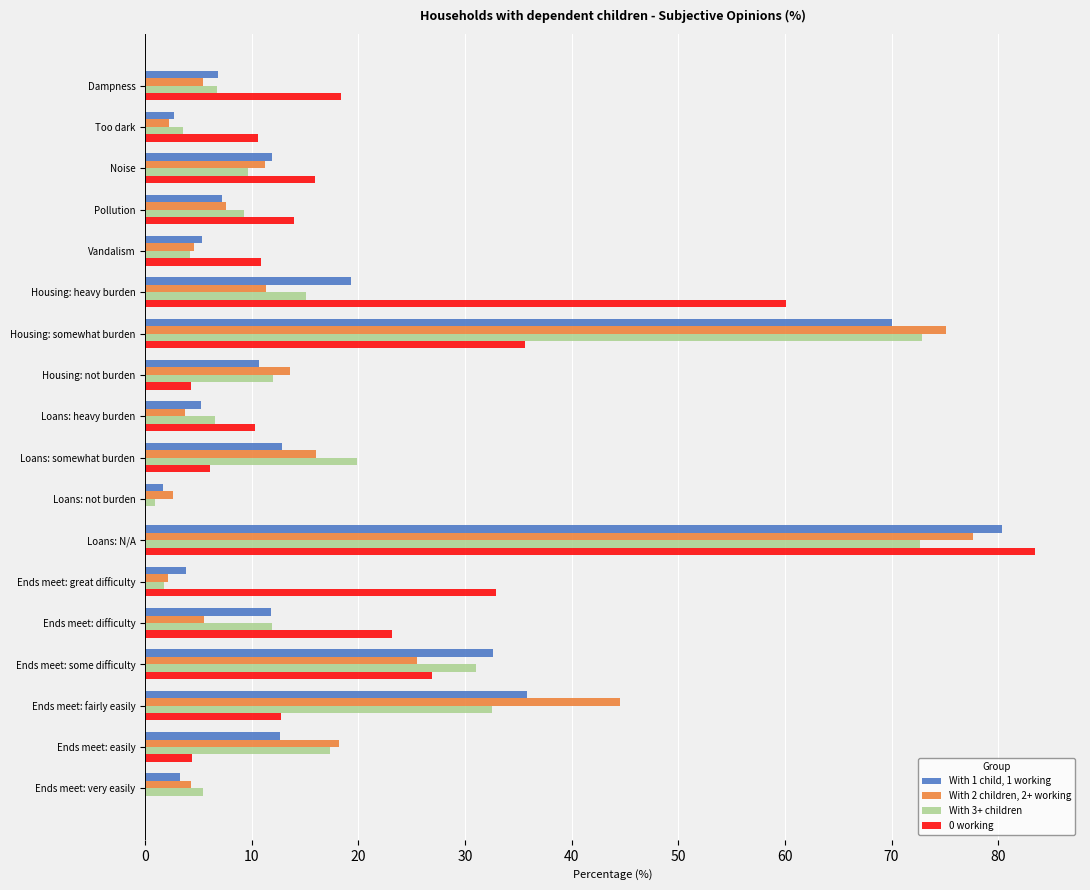

How many series are shown in this chart?

4